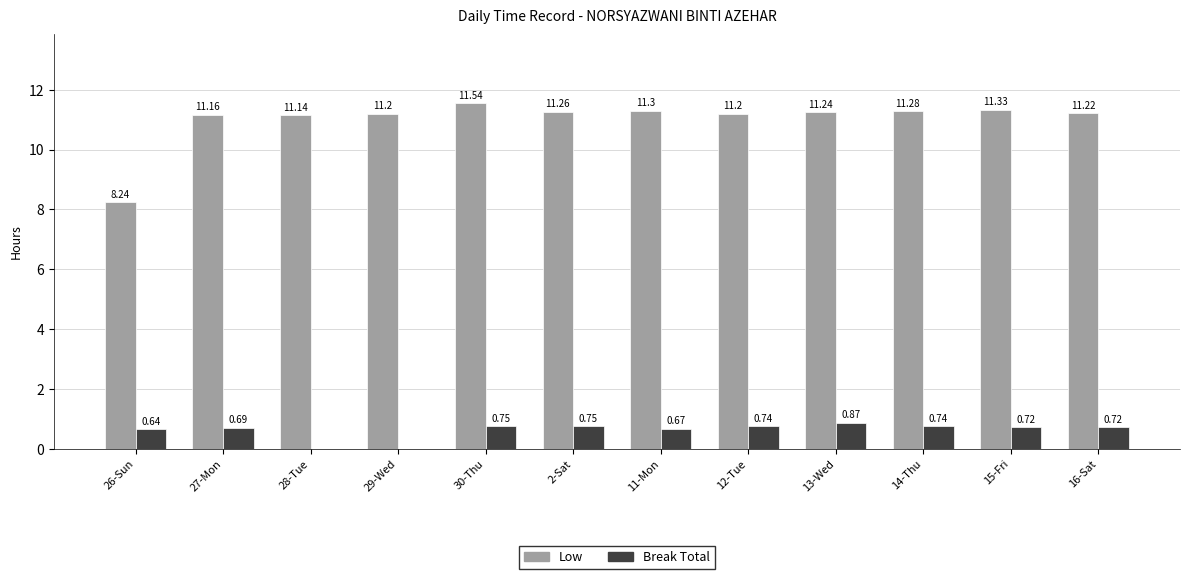

Is it true that Low equals 17.6 at 16-Sat?

False